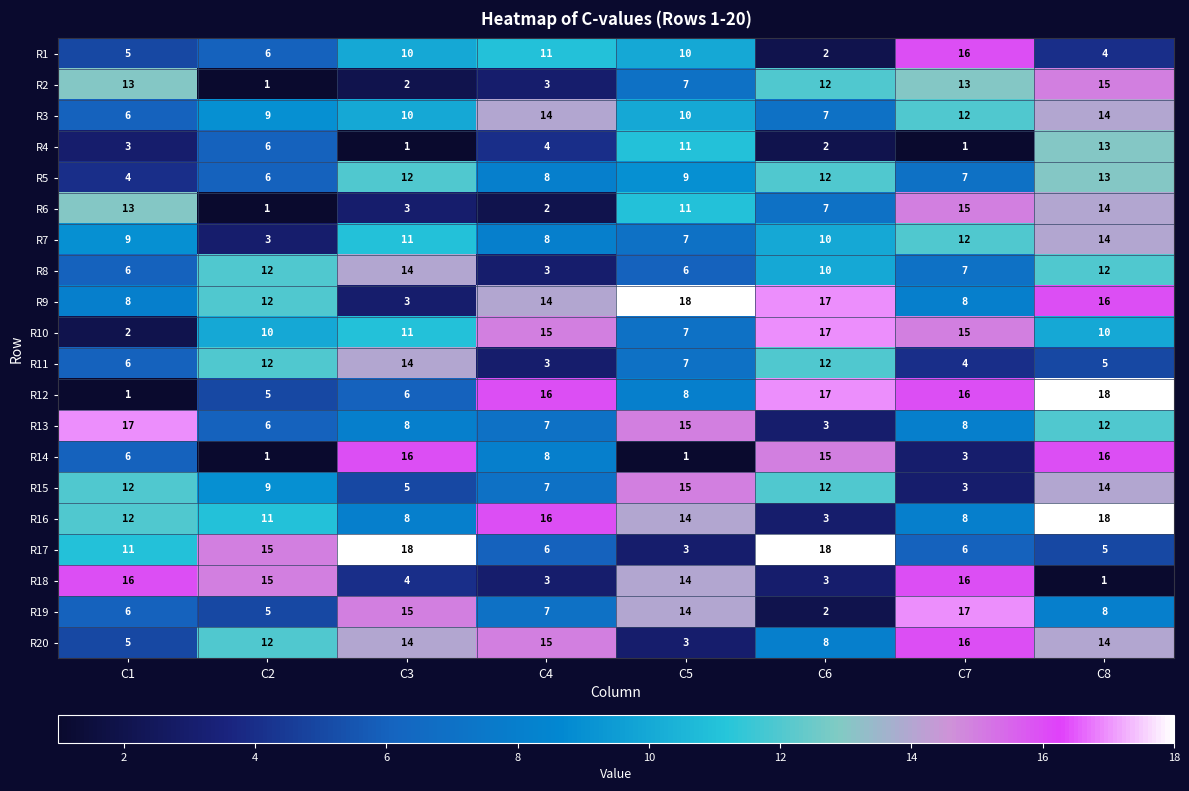

List the labels in order of R7 value, smallest first.

C2, C5, C4, C1, C6, C3, C7, C8